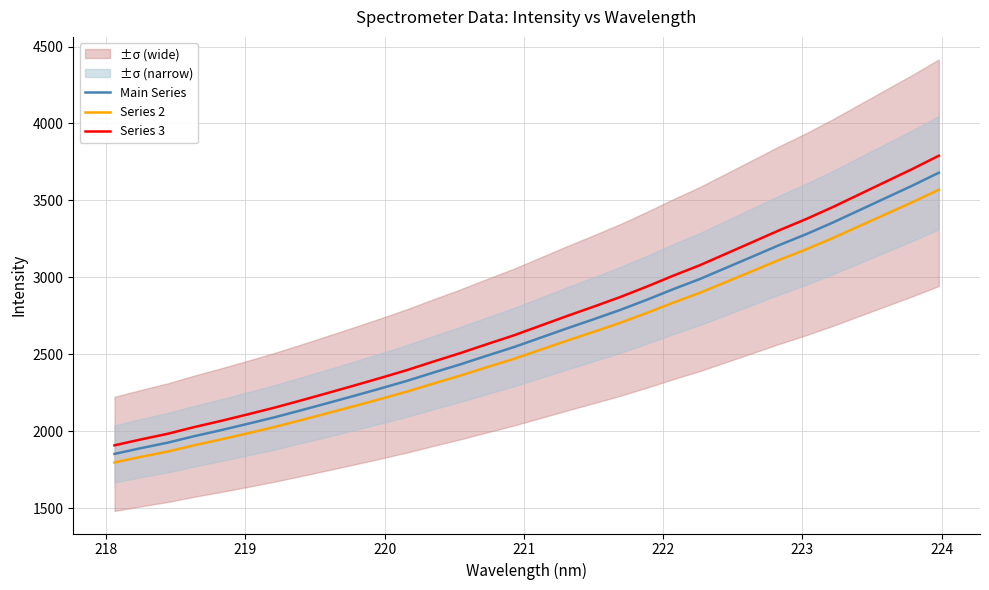

Reading left to right, extract all data points from this chart.

Main Series: 1853.1	1890.6	1926.0	1968.3	2007.2	2048.2	2090.3	2135.9	2182.6	2230.0	2278.3	2328.2	2382.3	2435.0	2491.3	2546.4	2607.2	2668.2	2727.3	2787.8	2853.7	2923.0	2988.9	3062.5	3136.1	3210.2	3280.1	3355.4	3435.5	3515.7	3595.8	3679.9
Series 2: 1797.5	1833.9	1868.3	1909.3	1946.9	1986.8	2027.6	2071.8	2117.1	2163.1	2210.0	2258.3	2310.9	2362.0	2416.6	2470.0	2529.0	2588.2	2645.5	2704.2	2768.1	2835.3	2899.2	2970.6	3042.0	3113.9	3181.7	3254.8	3332.5	3410.3	3487.9	3569.5
Series 3: 1908.7	1947.3	1983.8	2027.4	2067.4	2109.6	2153.0	2200.0	2248.1	2296.9	2346.7	2398.0	2453.8	2508.1	2566.0	2622.8	2685.4	2748.3	2809.1	2871.5	2939.3	3010.7	3078.5	3154.4	3230.2	3306.5	3378.5	3456.1	3538.6	3621.2	3703.6	3790.3